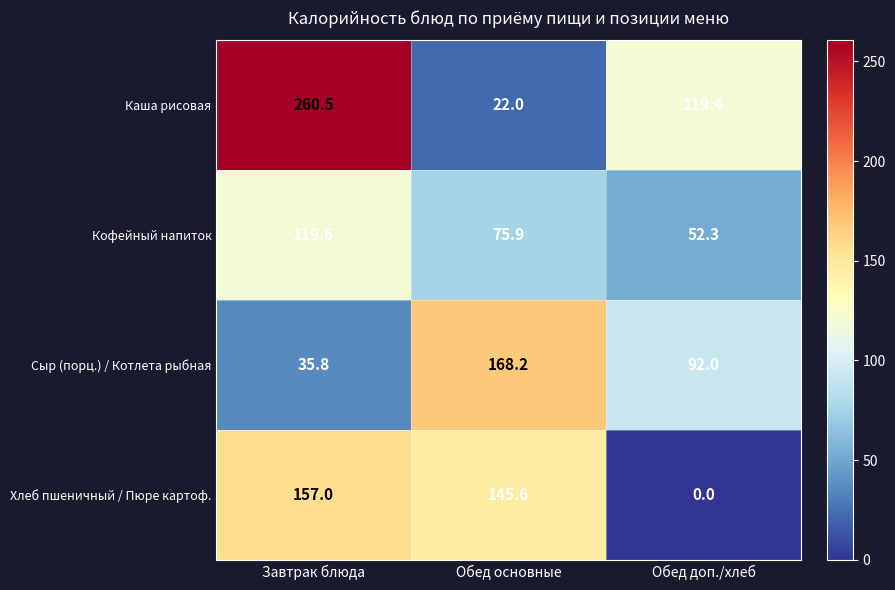

List the series in order of their peak value, highest first.

Каша рисовая, Сыр (порц.) / Котлета рыбная, Хлеб пшеничный / Пюре картоф., Кофейный напиток